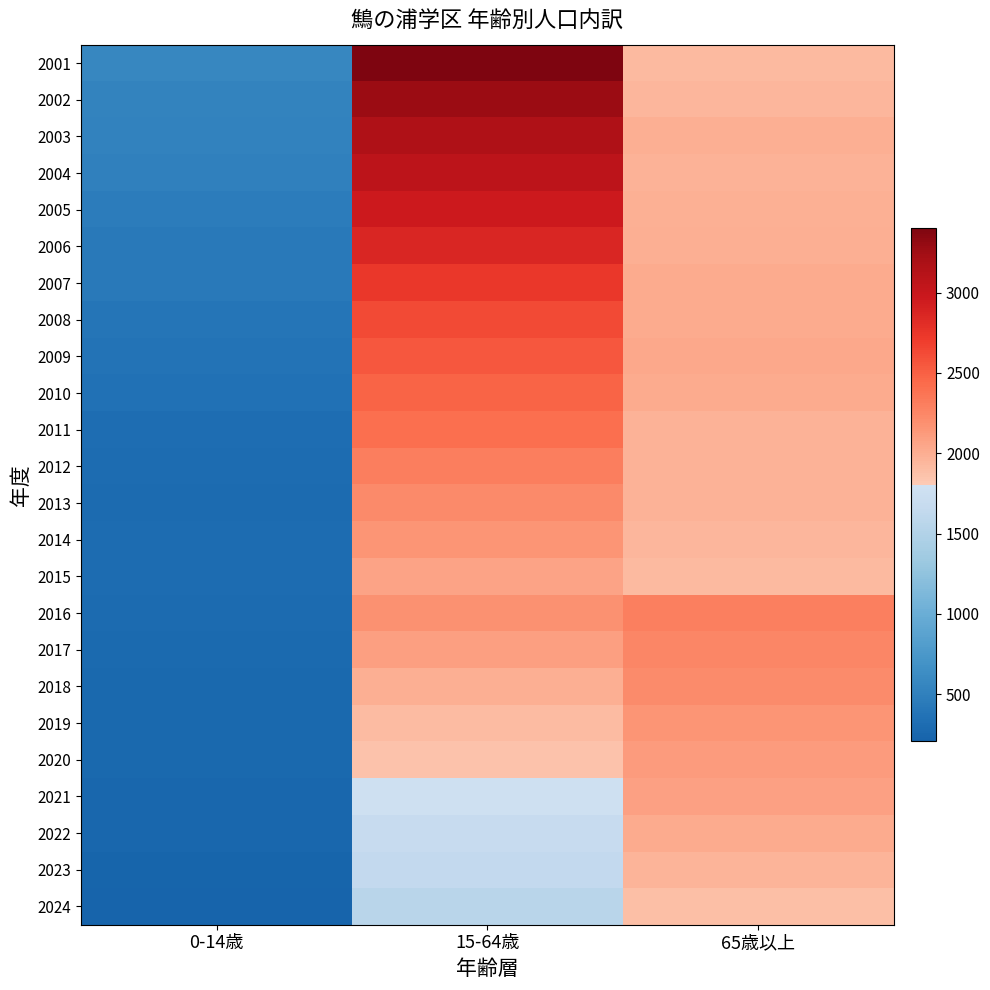

Which series changed the most between 15-64歳 and 65歳以上?

2001